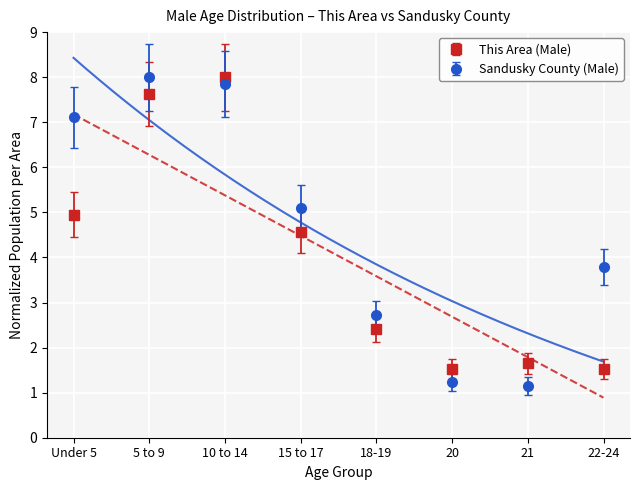

Rank the series by their average value, from highest to lowest.

Sandusky County (Male), This Area (Male)